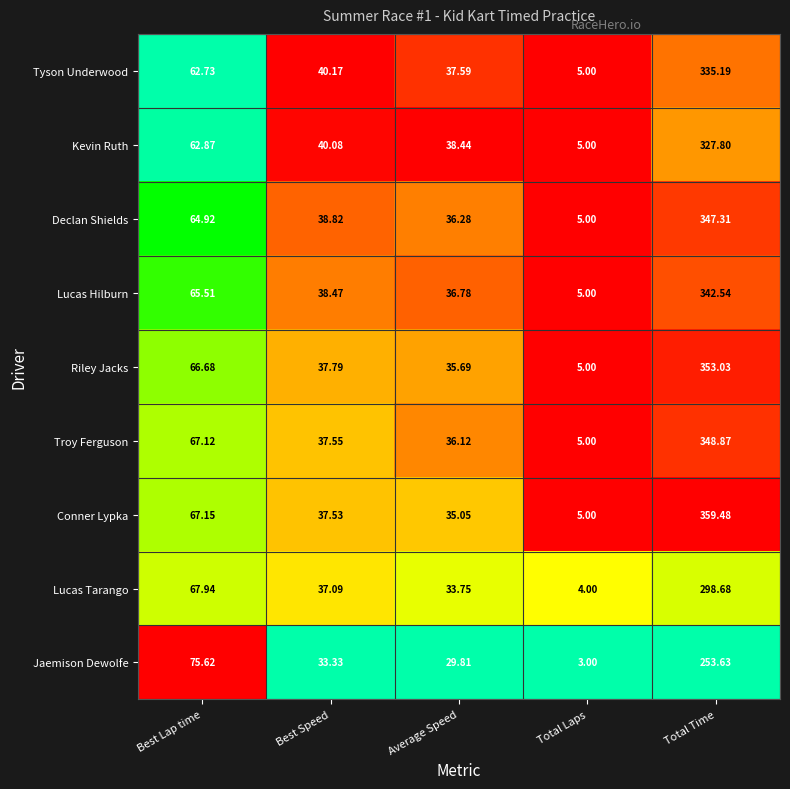

Is the value of Lucas Hilburn at Total Laps greater than the value of Tyson Underwood at Total Time?

No